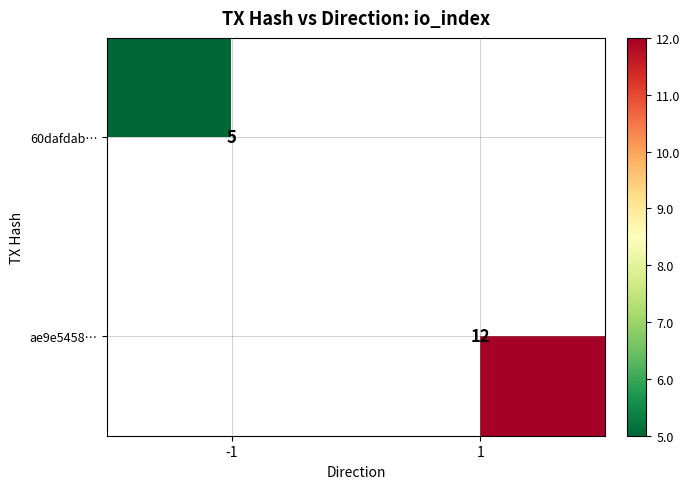

Is it true that 60dafdab… equals 5 at -1?

True